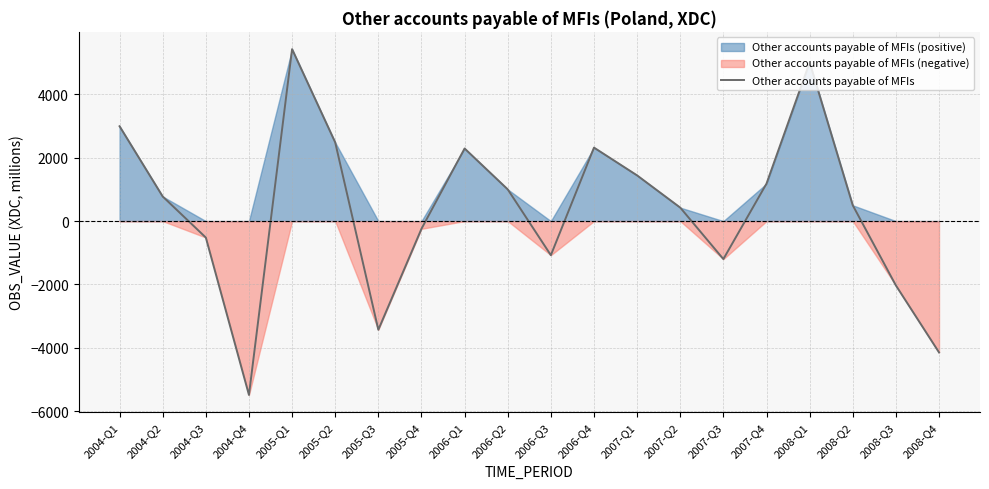

What is the minimum value shown in the chart?

-5485.9